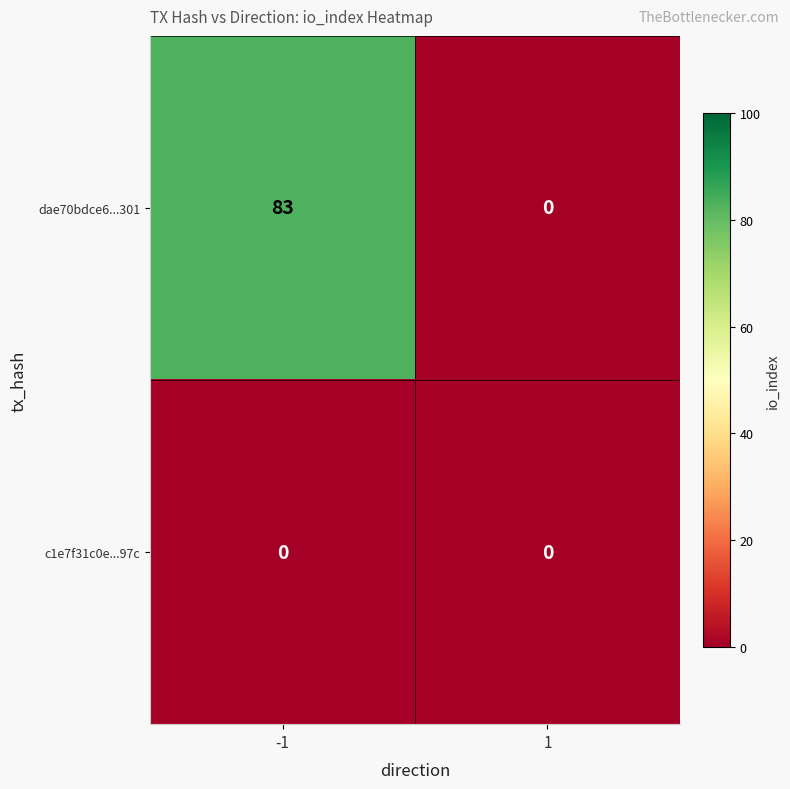

Which series has the largest total across all categories?

dae70bdce6...301